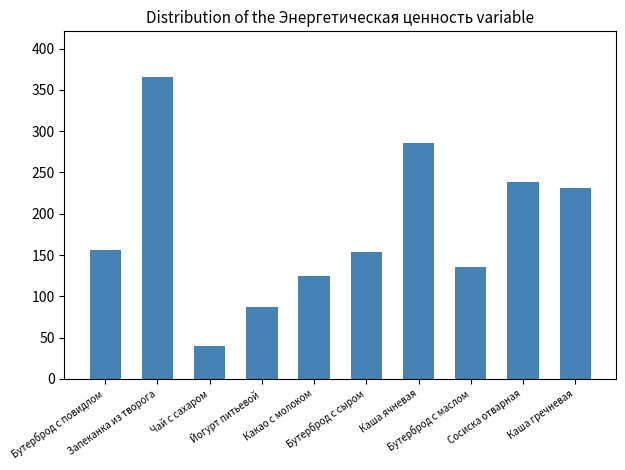

Reading left to right, extract all data points from this chart.

Бутерброд с повидлом=156	Запеканка из творога=366	Чай с сахаром=40	Йогурт питьевой=87	Какао с молоком=125	Бутерброд с сыром=154	Каша ячневая=286	Бутерброд с маслом=136	Сосиска отварная=238	Каша гречневая=231